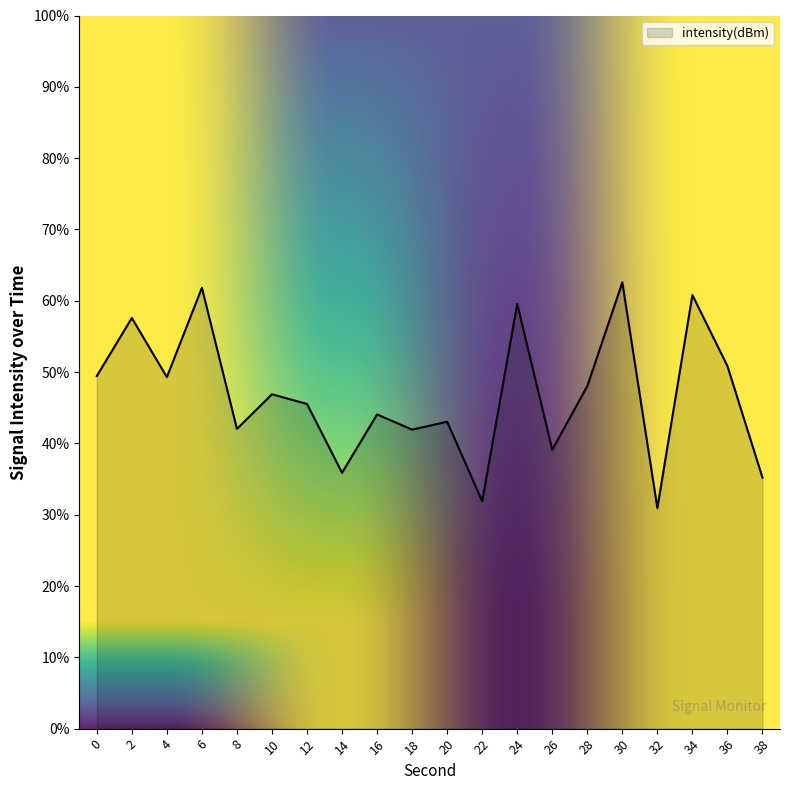

What is the smallest value displayed?

30.9